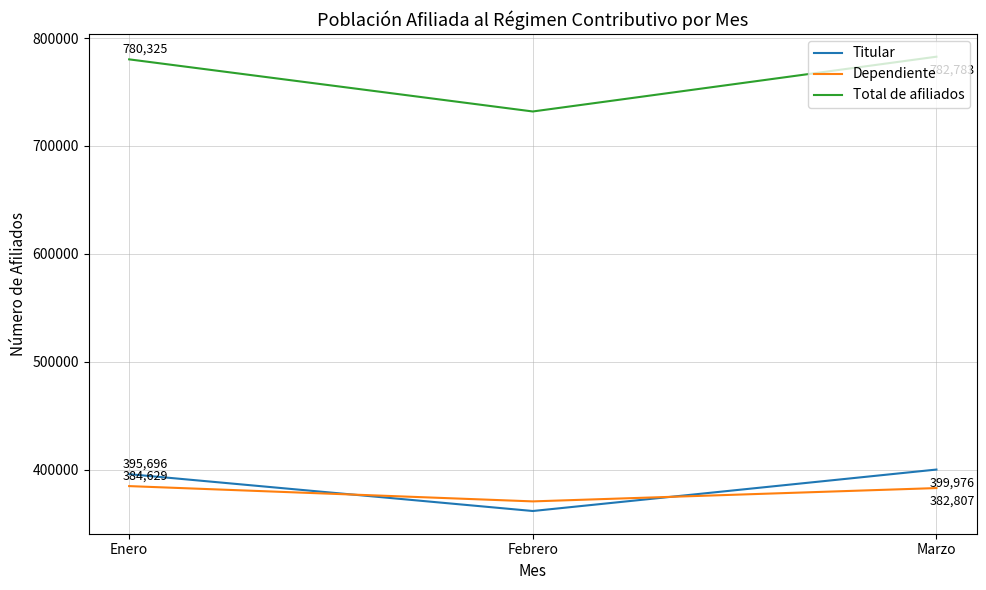

Reading left to right, list all the values displayed in this chart.

Titular: Enero=395696	Febrero=361540	Marzo=399976
Dependiente: Enero=384629	Febrero=370454	Marzo=382807
Total de afiliados: Enero=780325	Febrero=731994	Marzo=782783